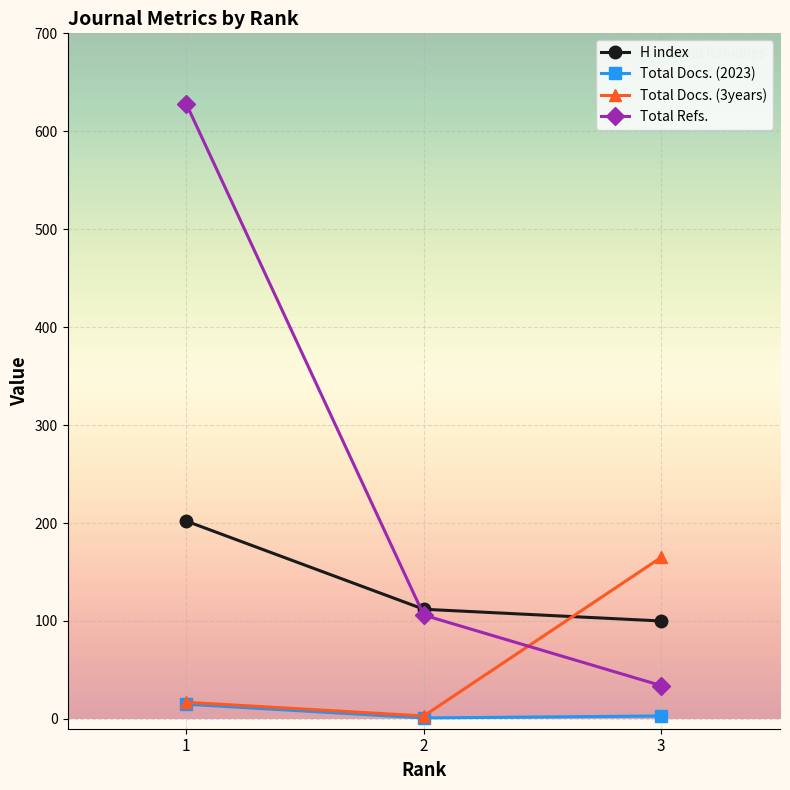

What is the value of the Total Refs. point at the 2nd from the left?

106